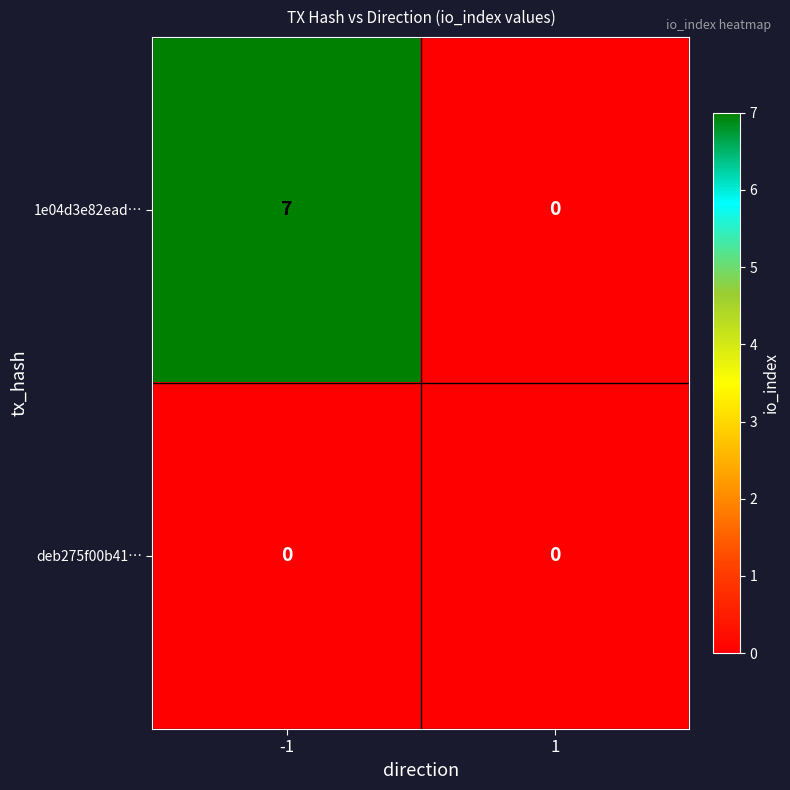

What is the sum of all 1e04d3e82ead… values?

7